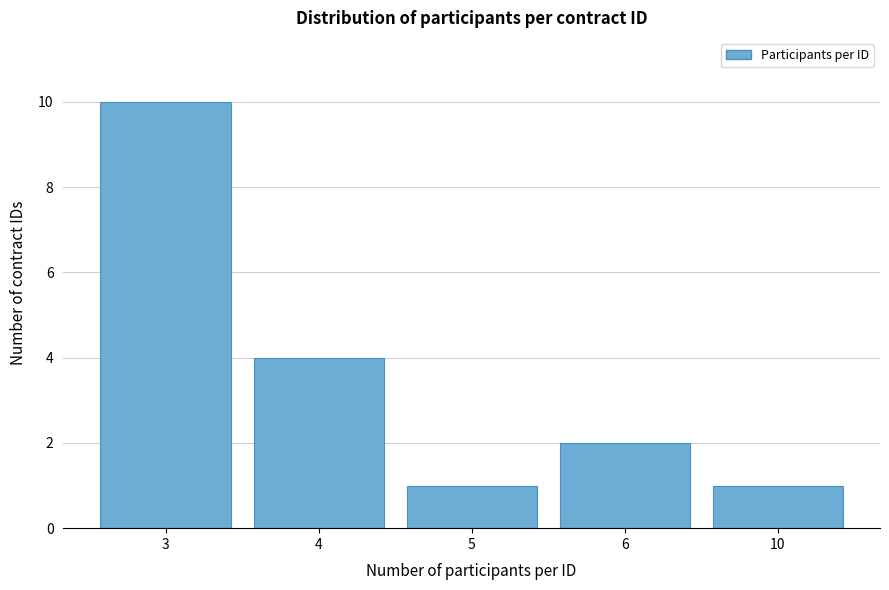

Reading left to right, extract all data points from this chart.

3=10	4=4	5=1	6=2	10=1